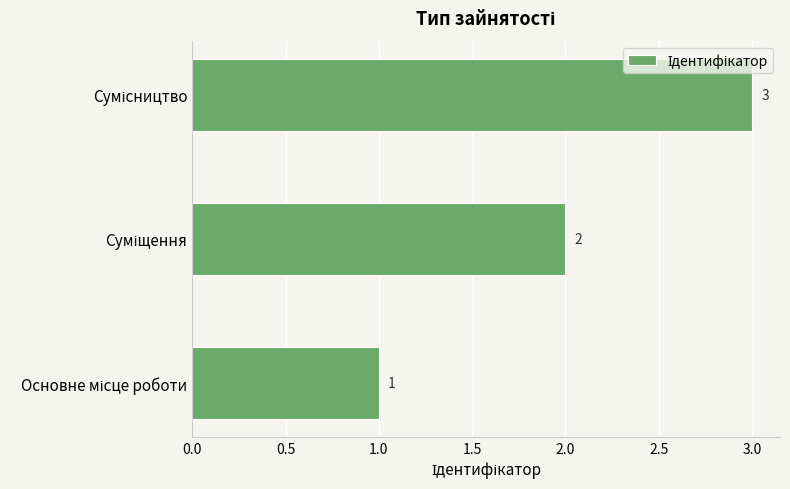

What is the sum of all values?

6